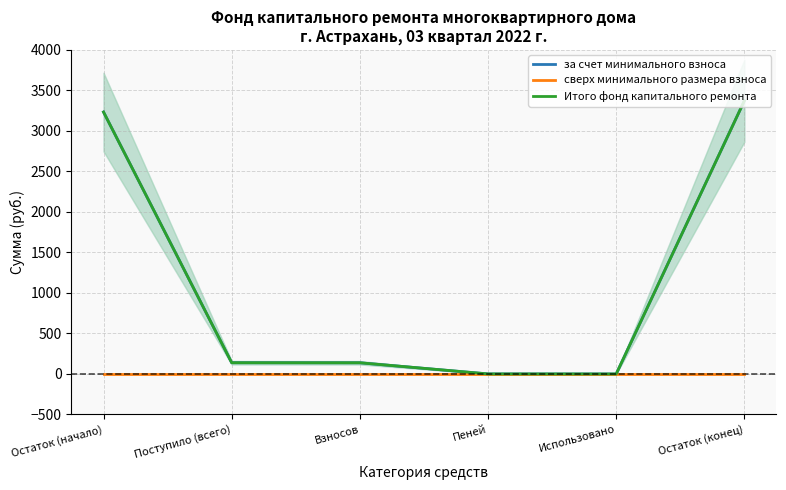

At how many categories does at least one series exceed 1037?

2